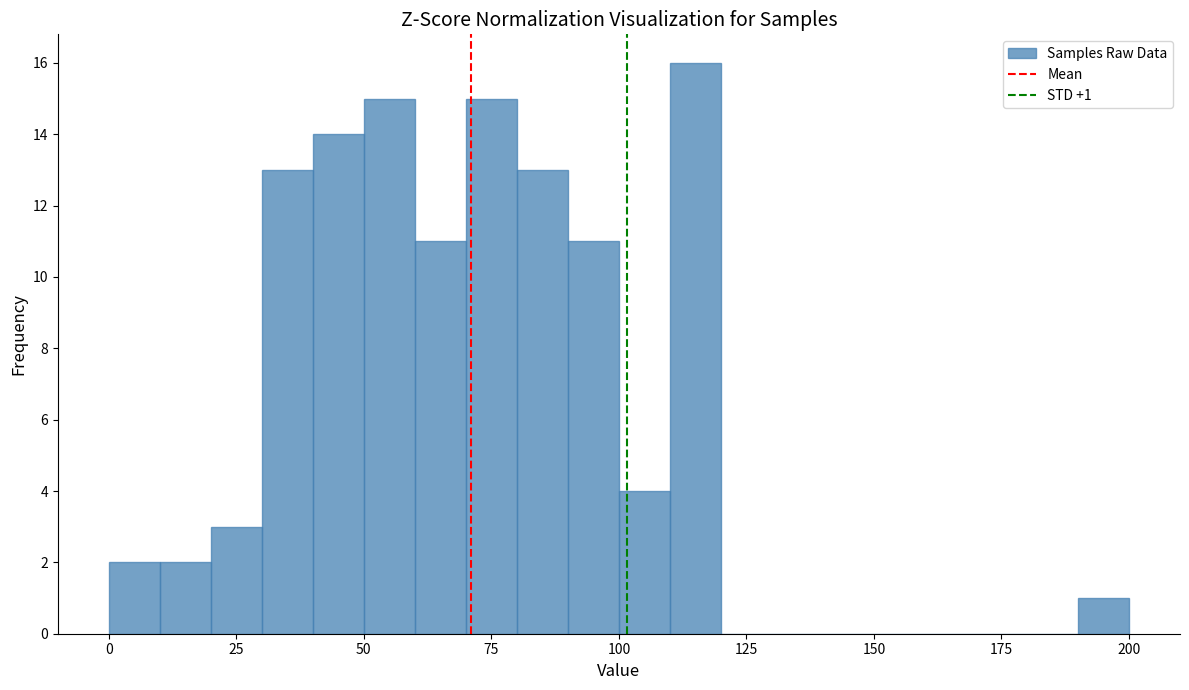

Read against the x-axis, roughly where is the centre of the tallest bar?

115